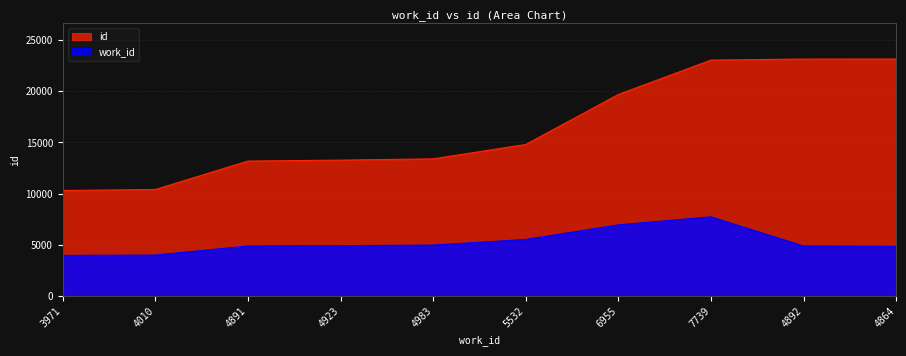

Rank the series by their maximum value, from highest to lowest.

id, work_id